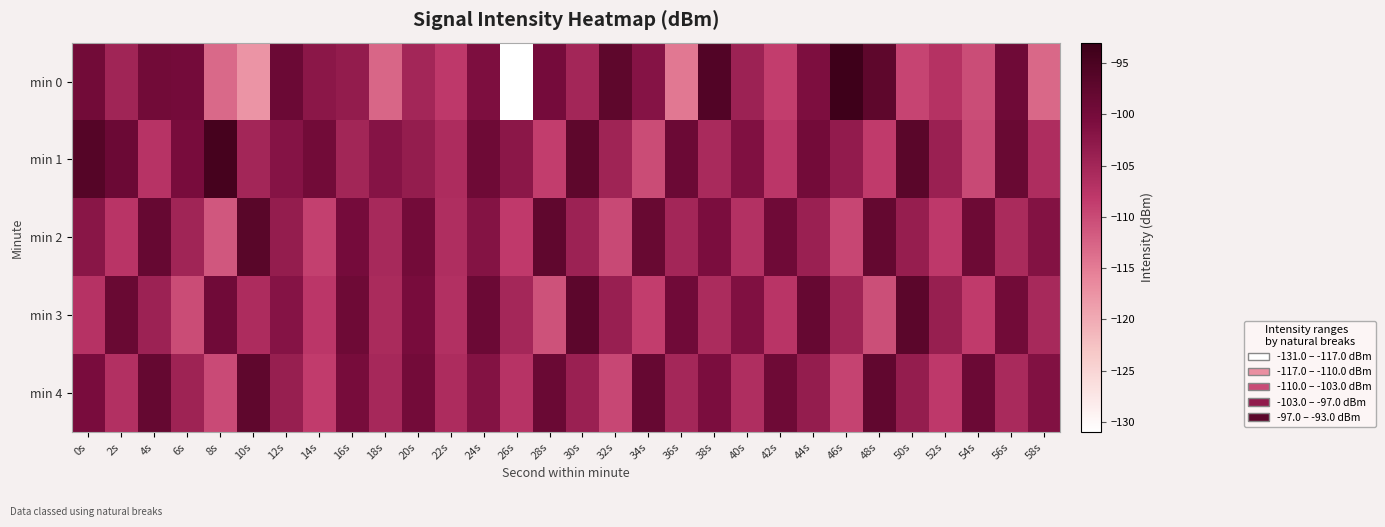

Count the number of data series in this chart.

5